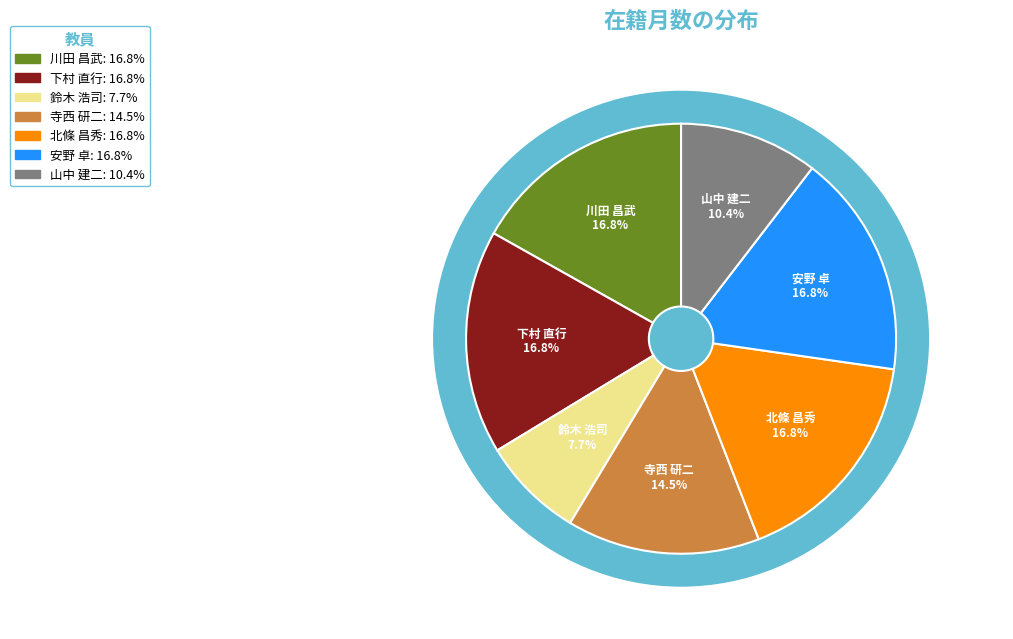

The 下村 直行 slice represents 17% of the pie. True or false?

True